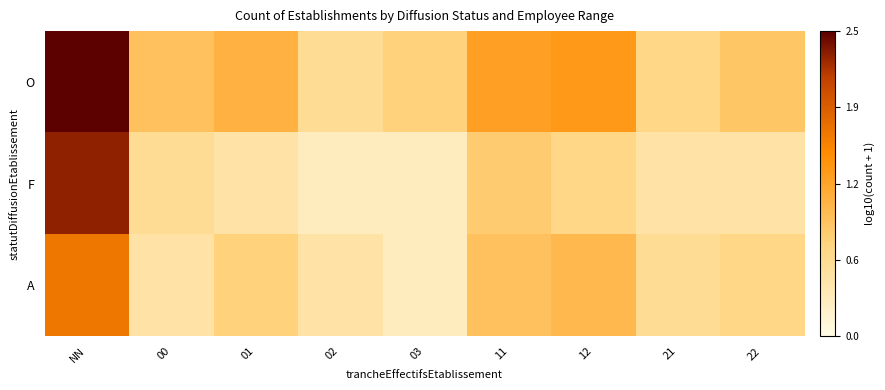

Reading left to right, what are all the values shown in this chart?

O: NN=2.5	00=1.0	01=1.1	02=0.6	03=0.8	11=1.3	12=1.4	21=0.7	22=0.9
F: NN=2.3	00=0.6	01=0.5	02=0.3	03=0.3	11=0.8	12=0.7	21=0.5	22=0.5
A: NN=1.7	00=0.5	01=0.8	02=0.5	03=0.3	11=1.0	12=1.0	21=0.6	22=0.7